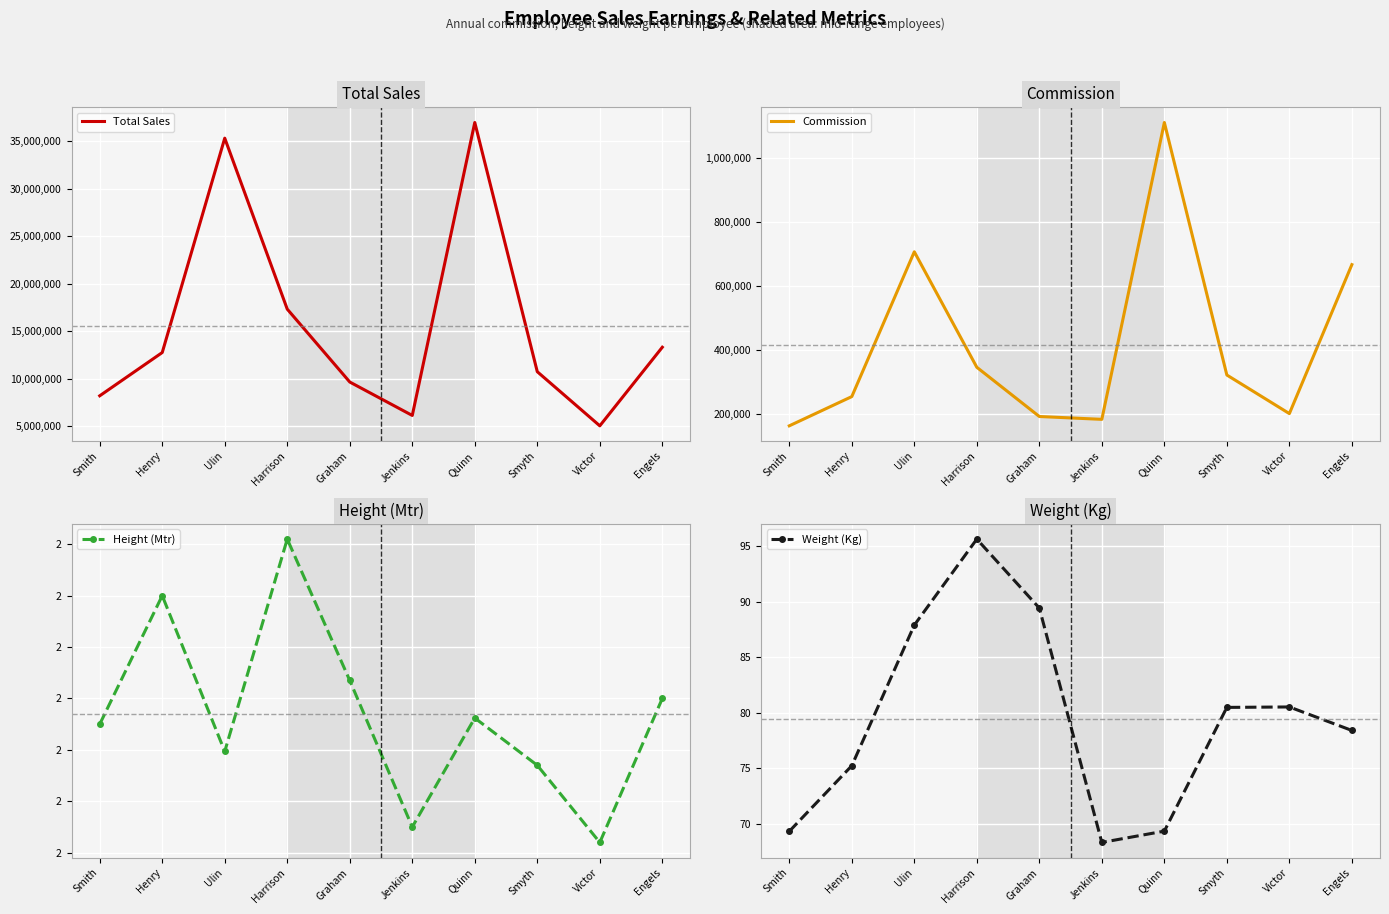

The Weight (Kg) series shows 133.8 at Graham. True or false?

False